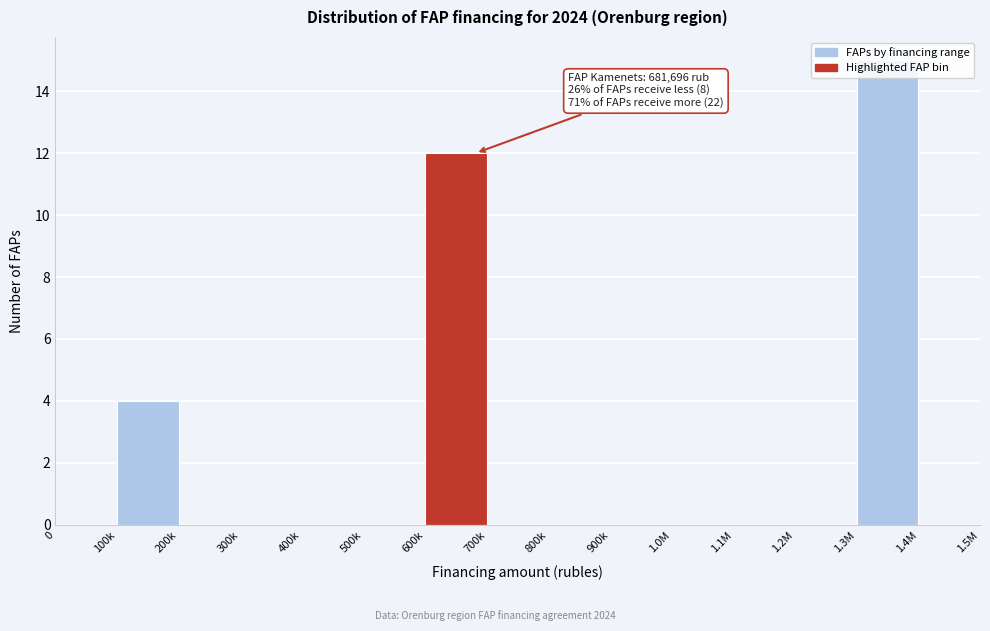

What is the greatest value displayed?

15